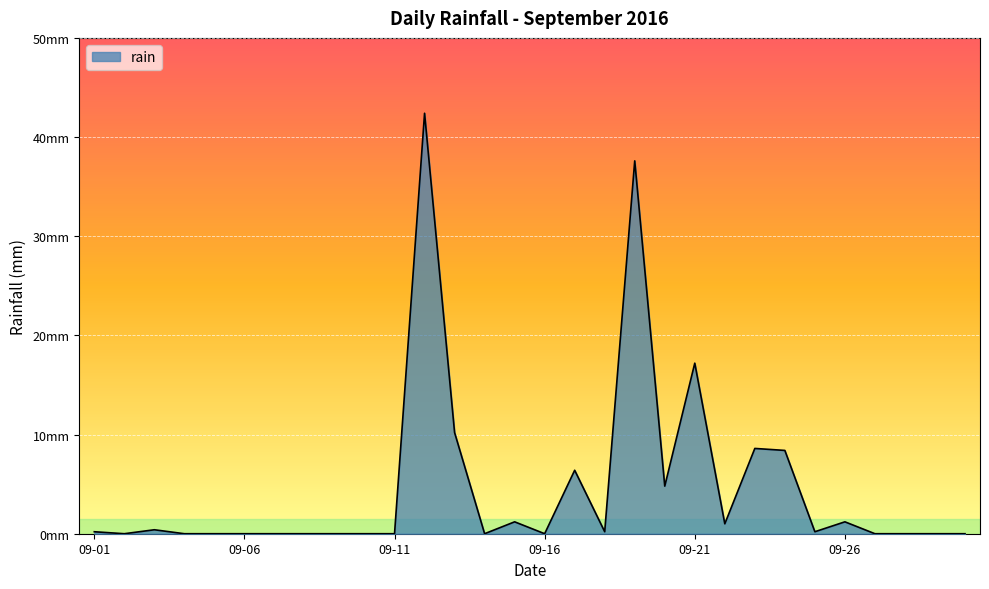

At which label is the value closest to 21?

09-21